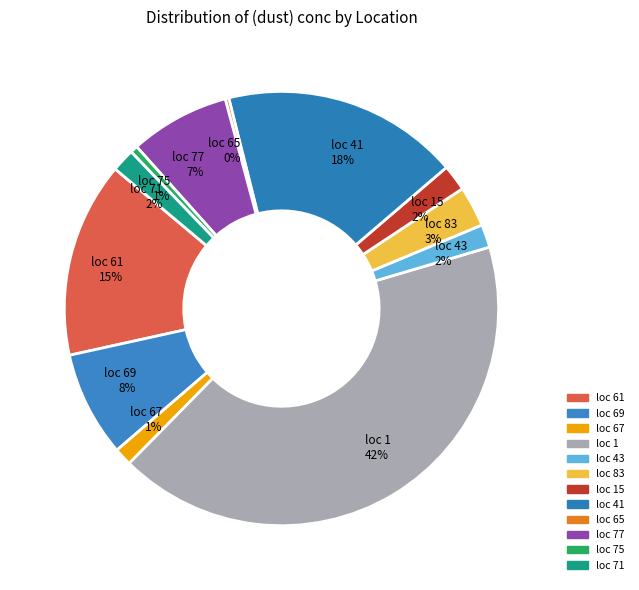

To the nearest percent, what percentage of the pie is loc 75 1%?

1%